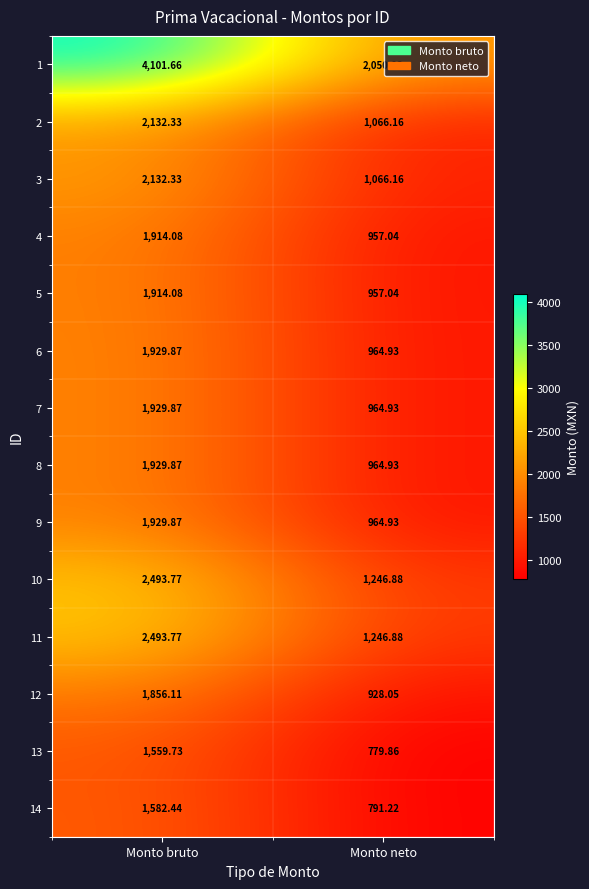

Where is 1 nearest to the value 3076?

Monto neto